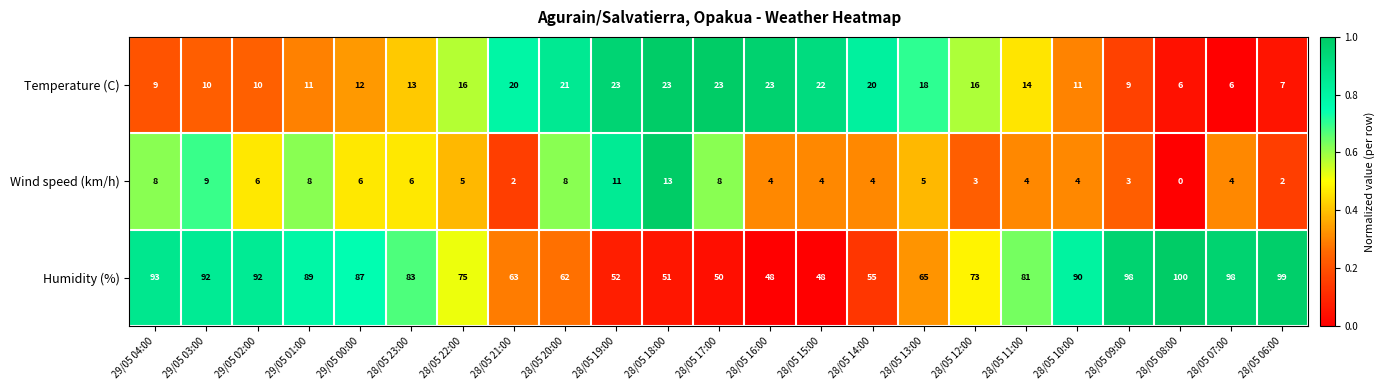

How many categories are shown in the chart?

23